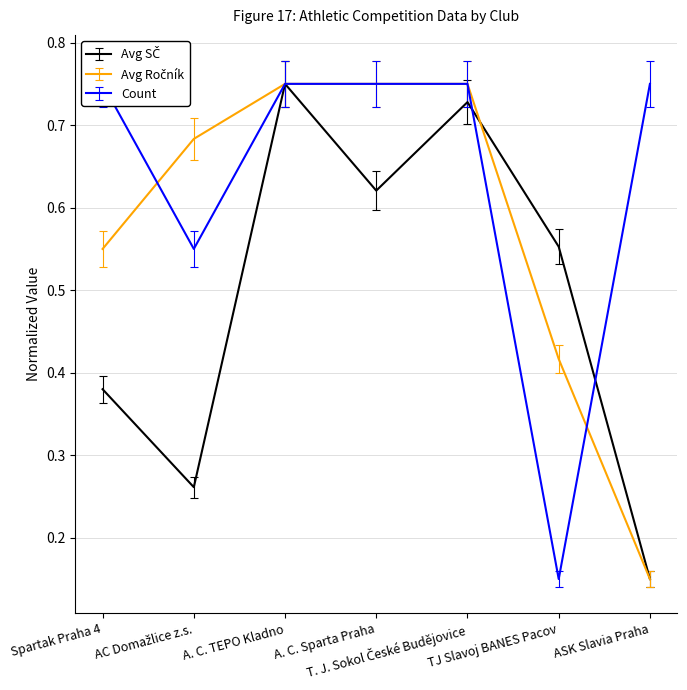

What is the minimum value for Count?

0.1